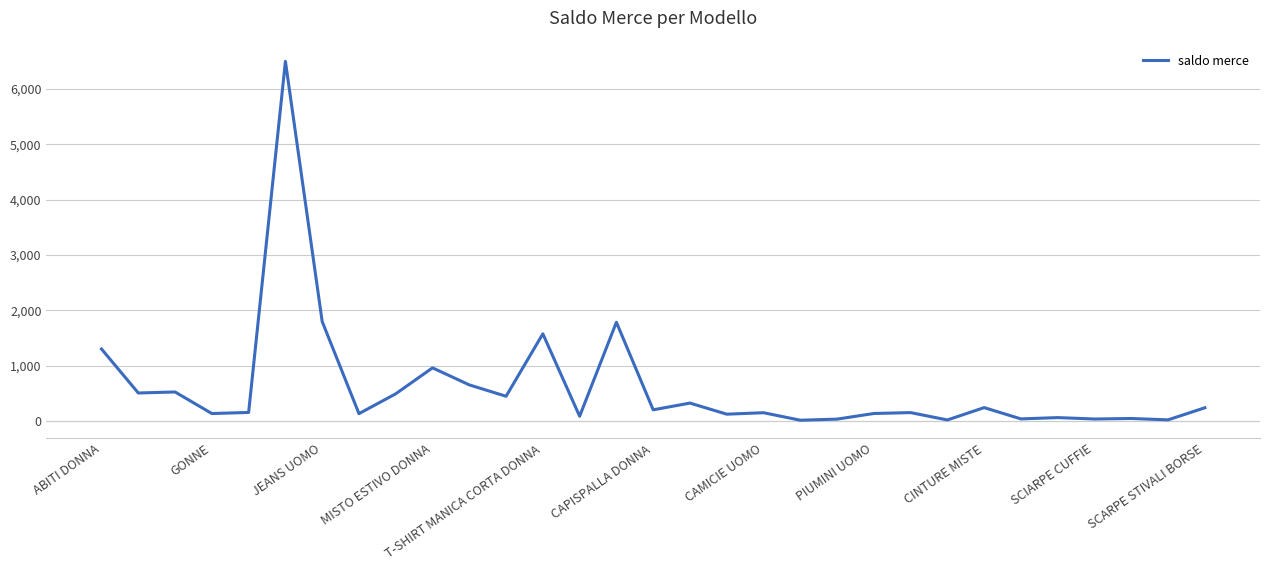

What is the greatest value displayed?

6499.3